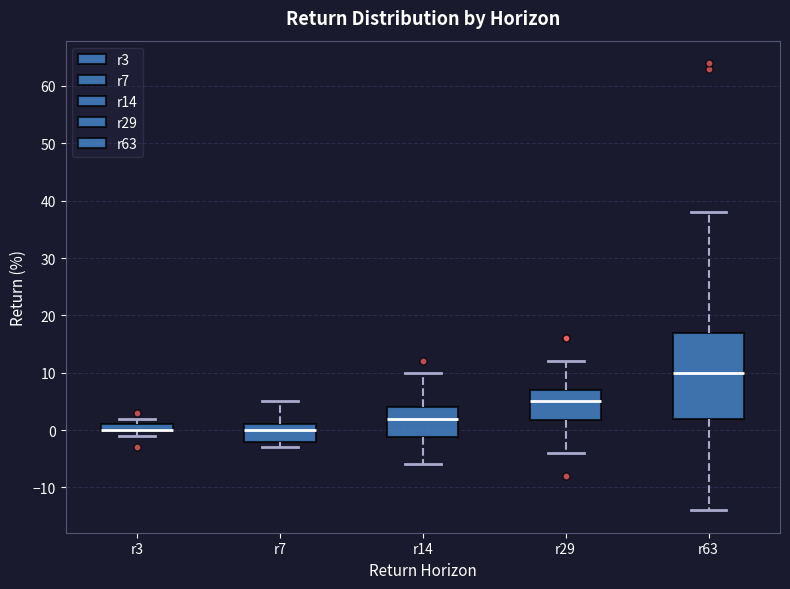

Comparing the boxes themselves (not the whiskers), which one is the tallest?

r63